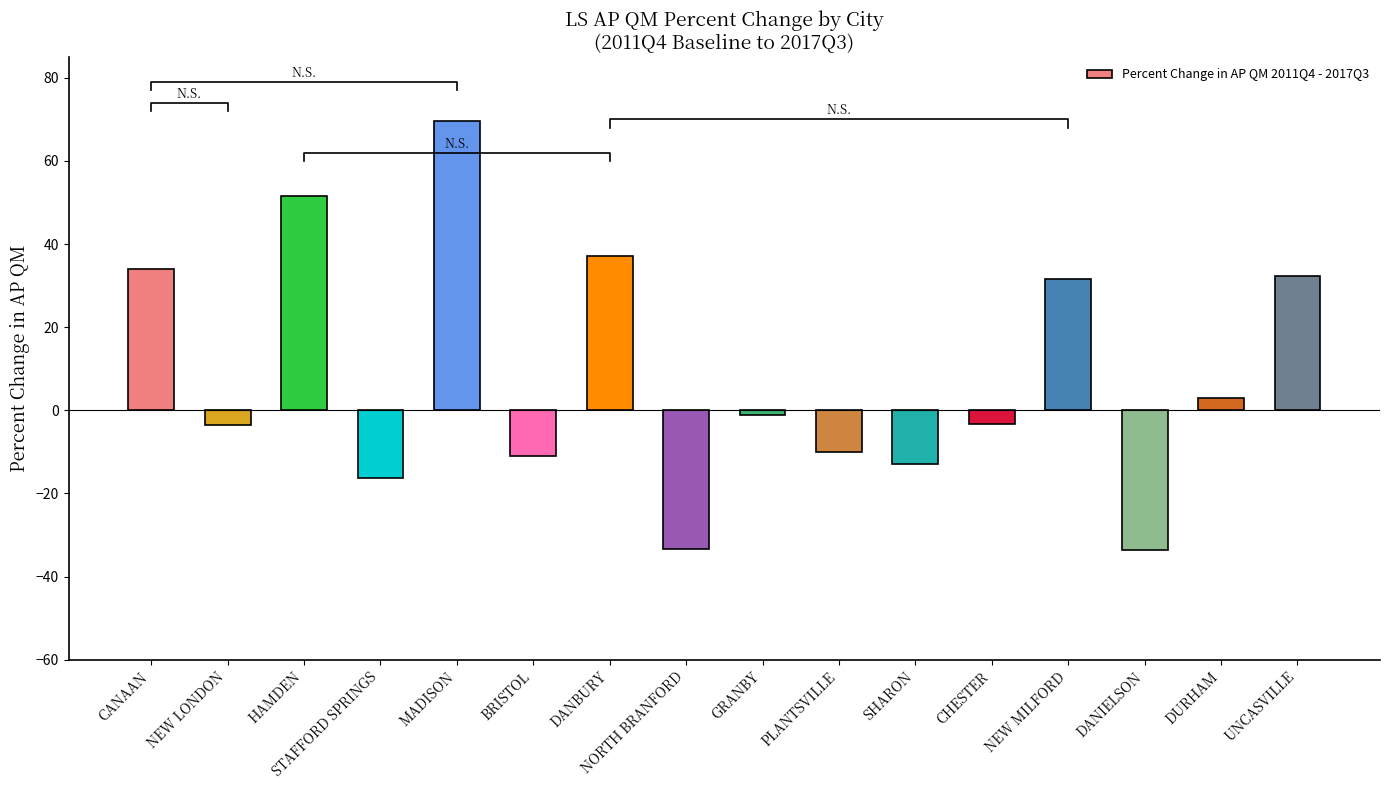

Rank the categories by value from lowest to highest.

DANIELSON, NORTH BRANFORD, STAFFORD SPRINGS, SHARON, BRISTOL, PLANTSVILLE, NEW LONDON, CHESTER, GRANBY, DURHAM, NEW MILFORD, UNCASVILLE, CANAAN, DANBURY, HAMDEN, MADISON